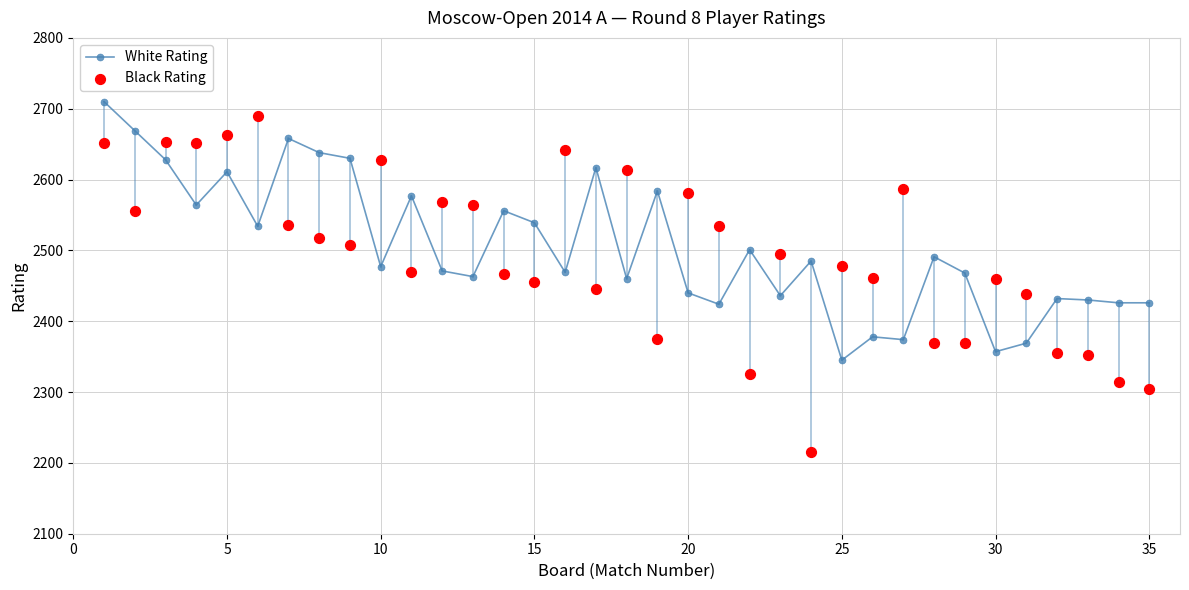

What is the lowest value of the White Rating series?

2345